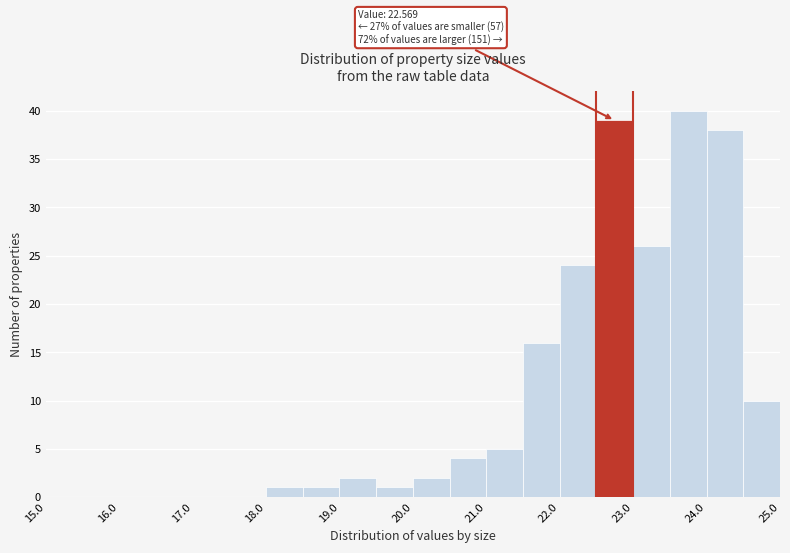

Over which range of the x-axis is the bar tallest?

23.5 to 24.0